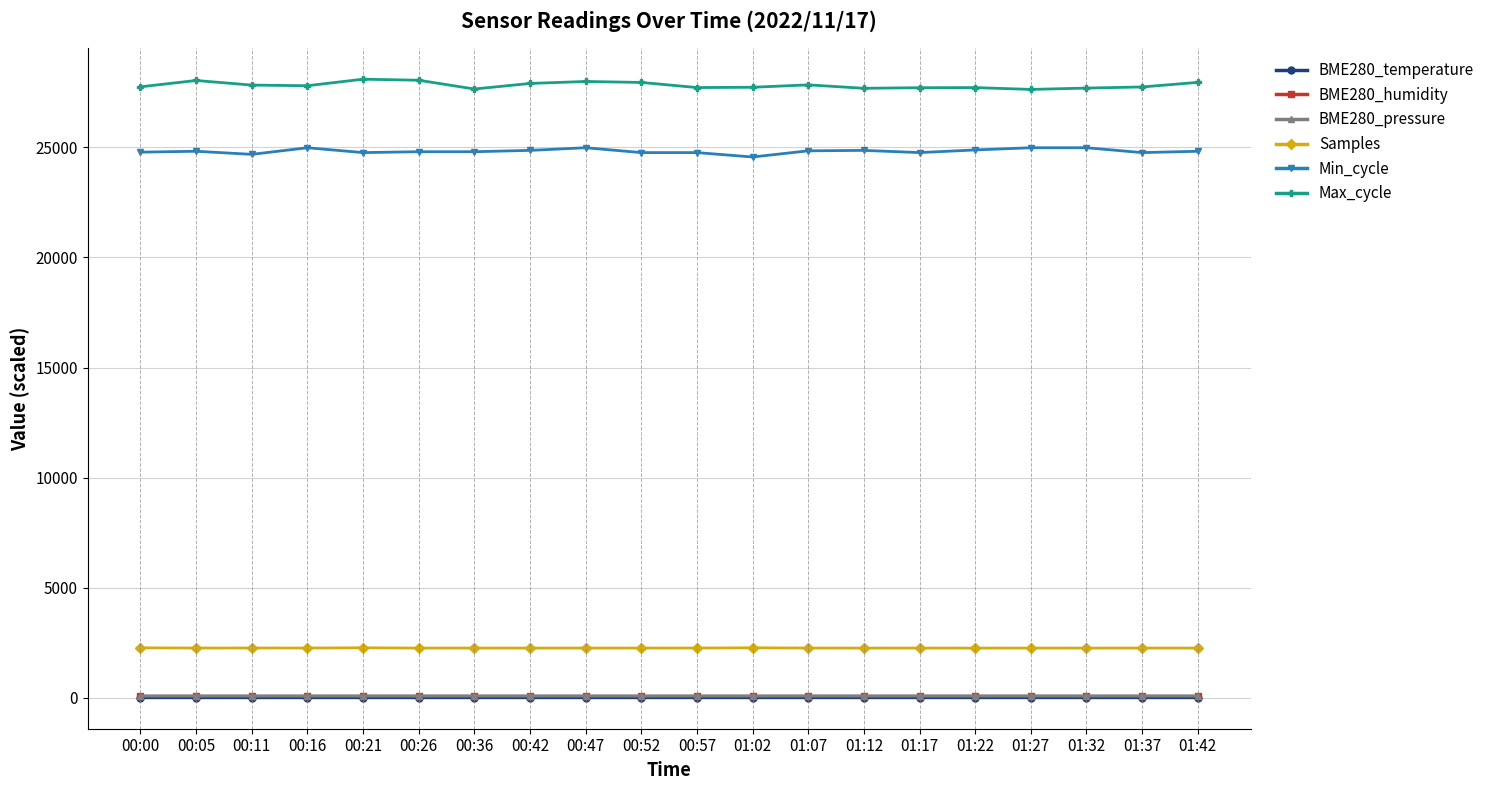

The value of Max_cycle at 00:26 is 44500.8. True or false?

False